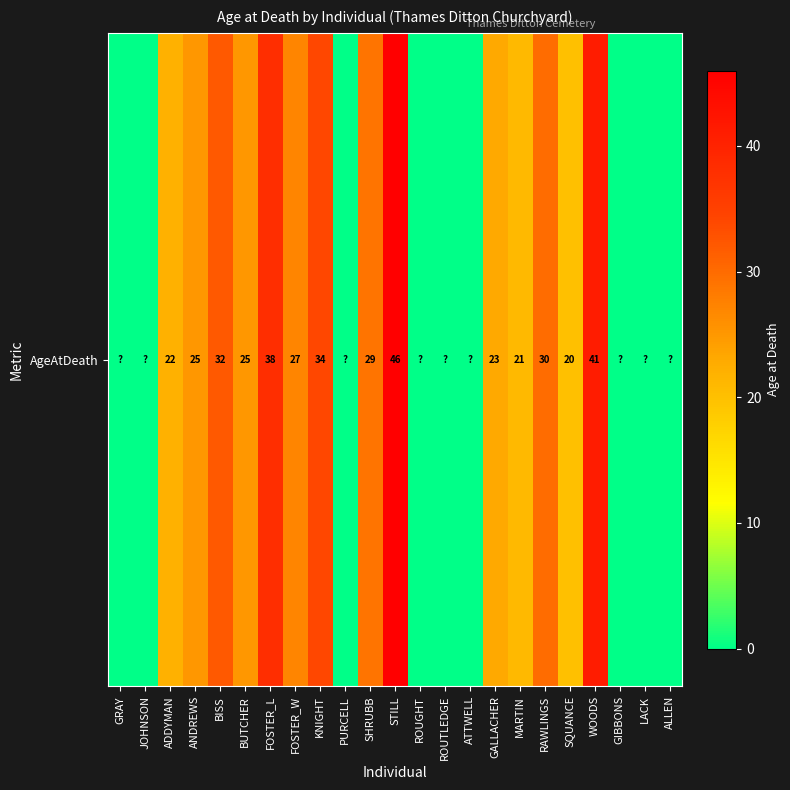

At which label does the data first exceed 22?

ANDREWS